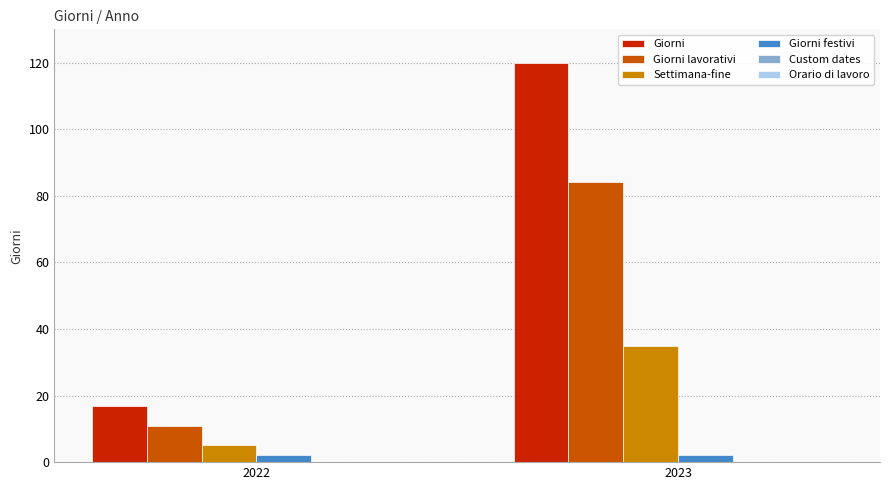

How many bars are there in total?

8